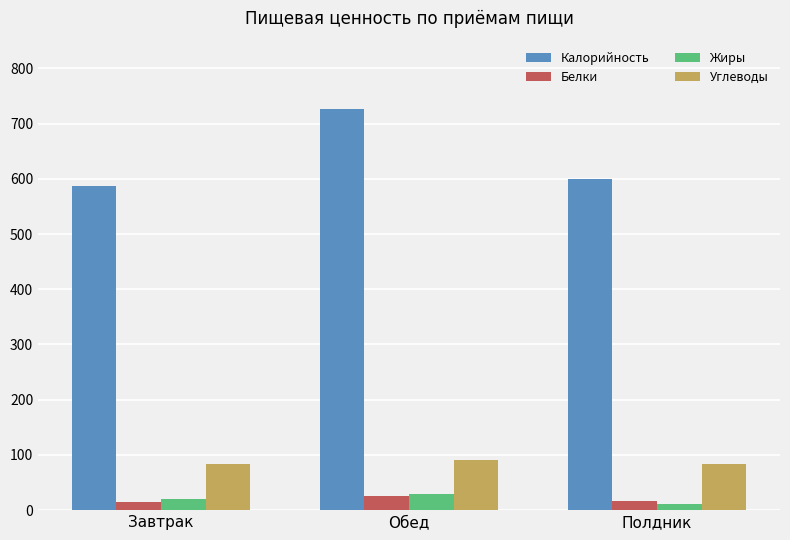

Which label corresponds to the largest value in the chart?

Обед